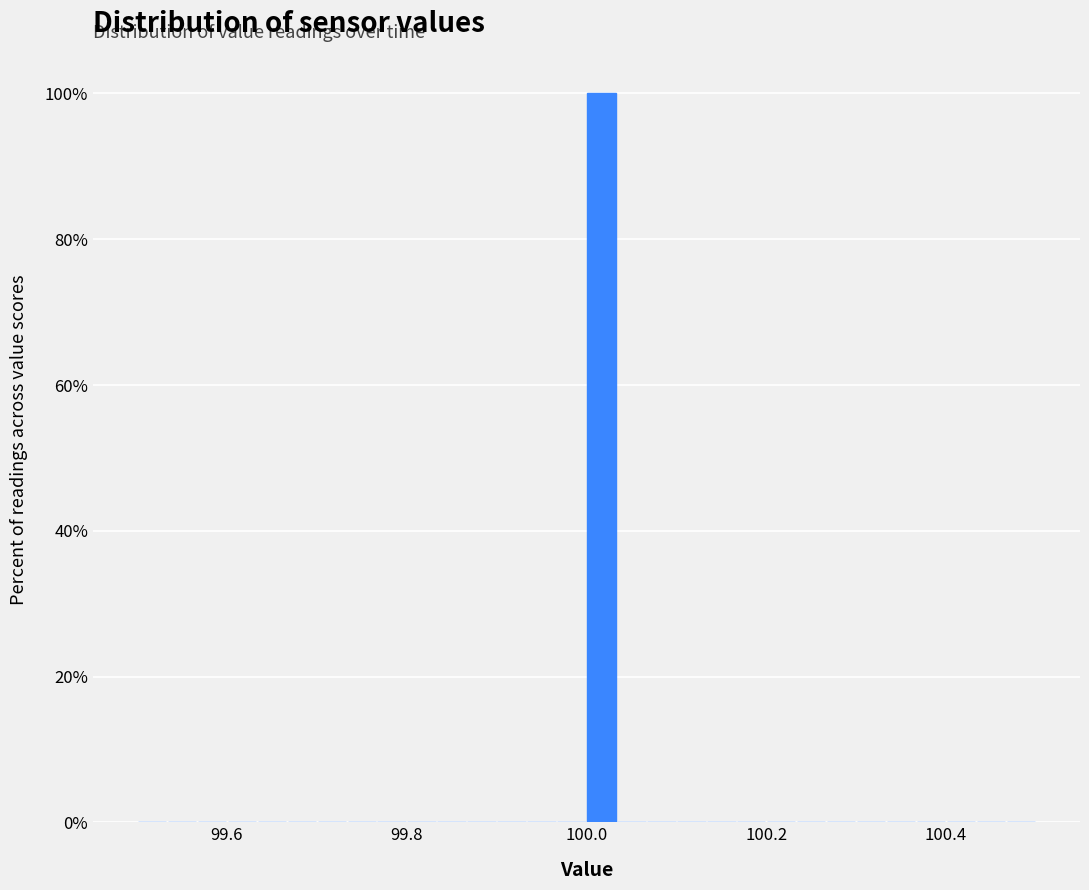

Read against the x-axis, roughly where is the centre of the tallest bar?

100.02